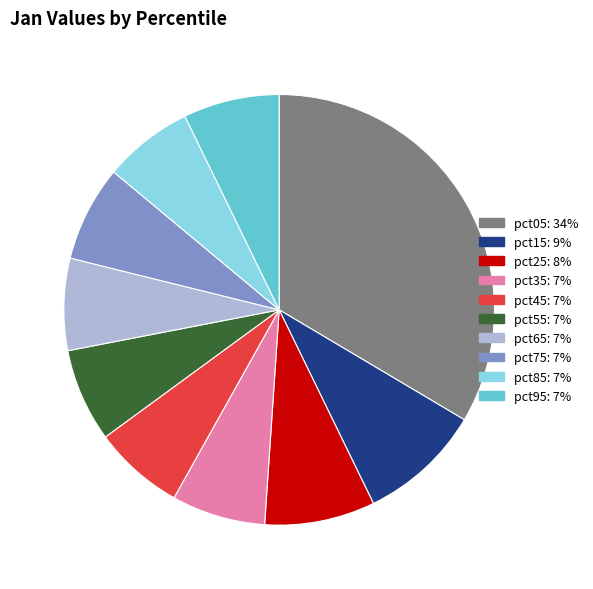

Which has a higher value, pct45 or pct15?

pct15